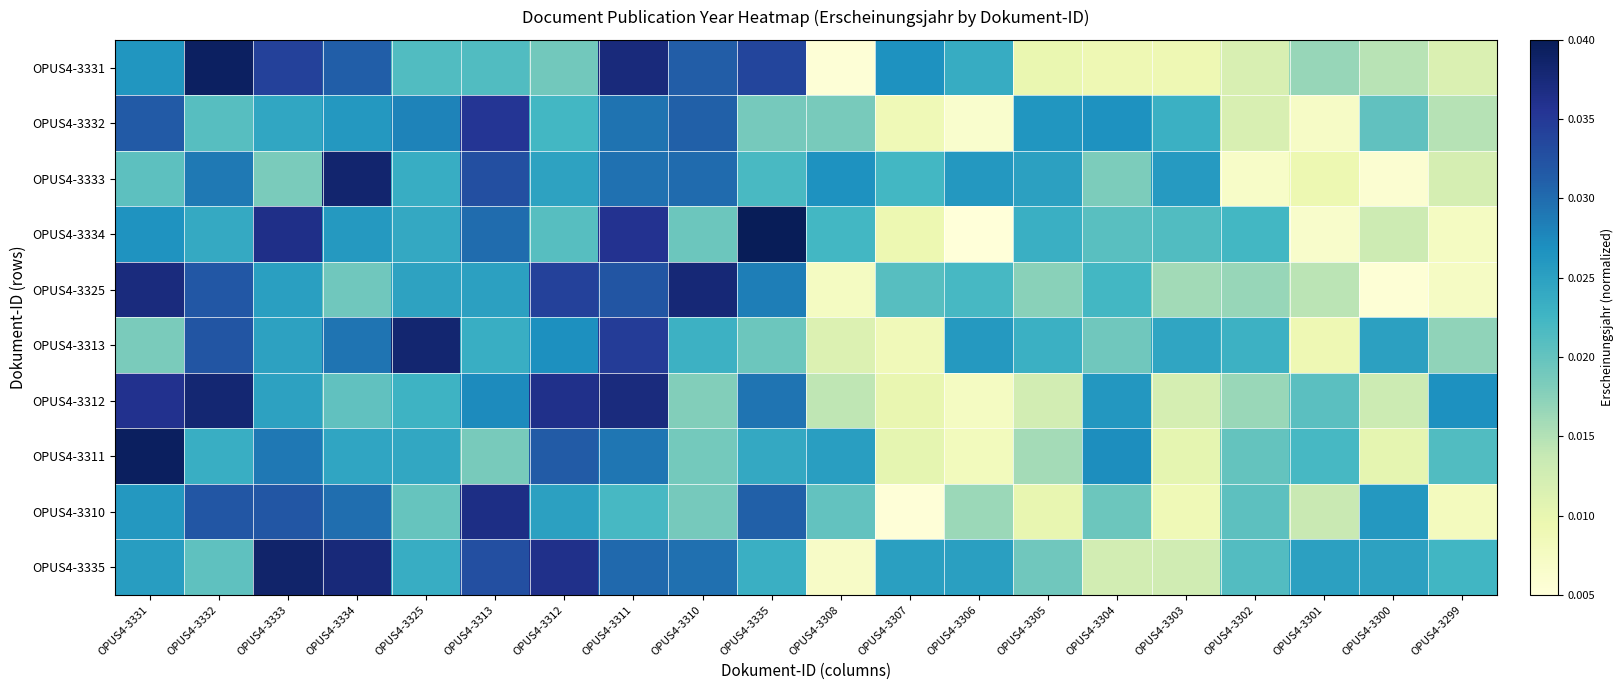

What is the total value across all series at OPUS4-3307?

0.1